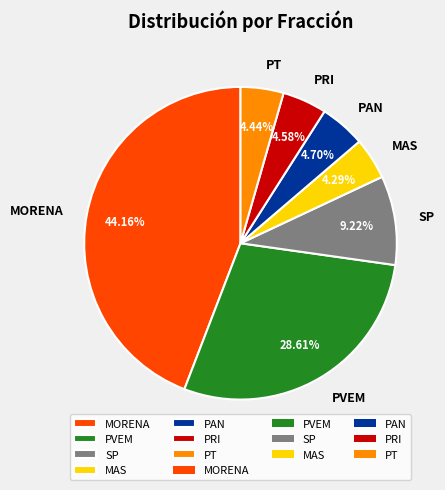

How many segments does this pie chart have?

7